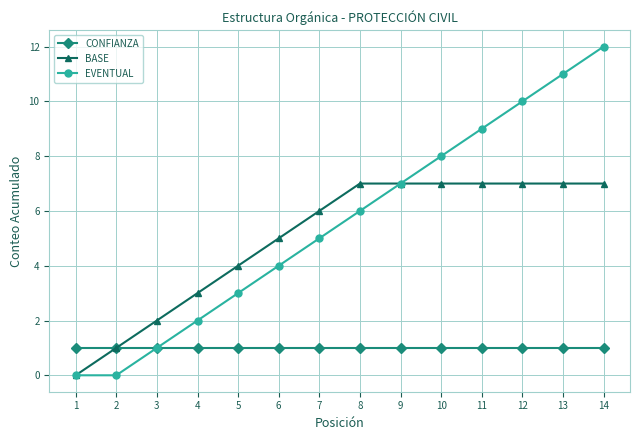

True or false: EVENTUAL has more than 0 interior local peaks.

False